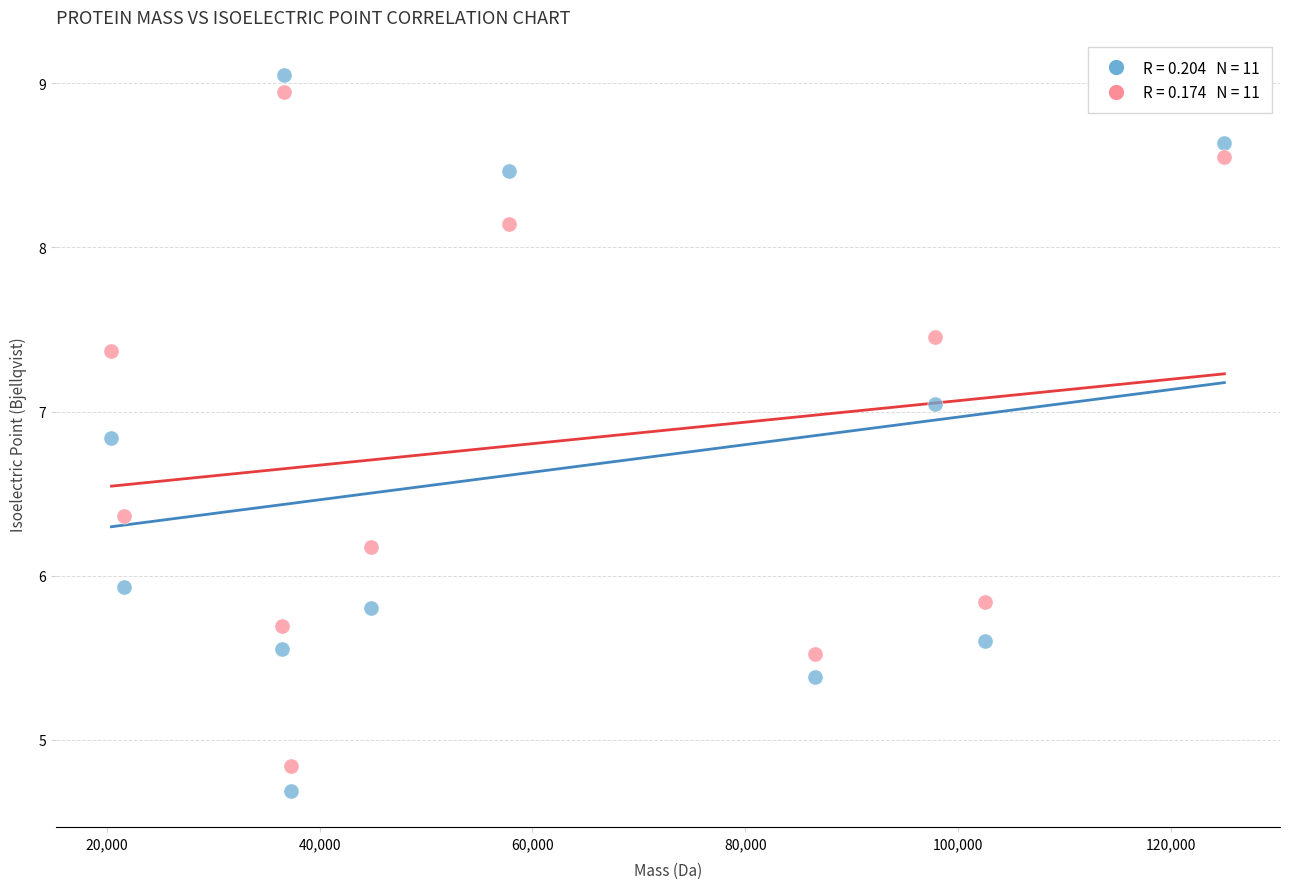

Across all data points, what is the range of Y values (max minus min)?

4.4